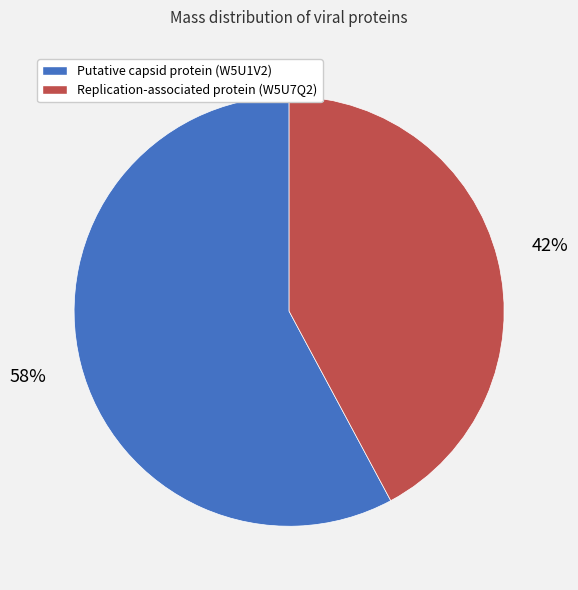

Which slice is the smallest?

Replication-associated protein (W5U7Q2)